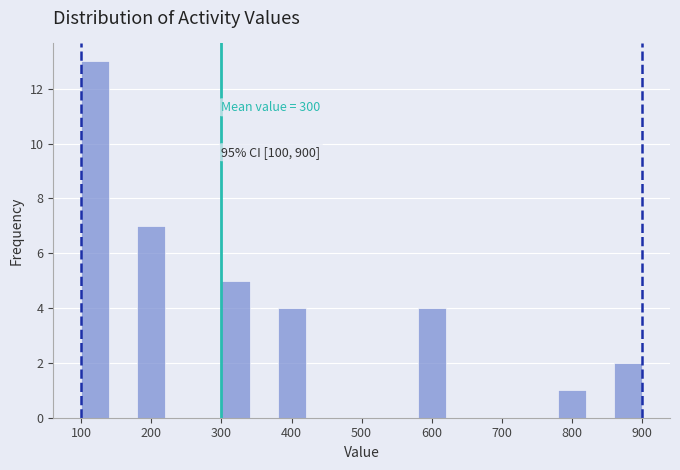

Over which range of the x-axis is the bar tallest?

100 to 140